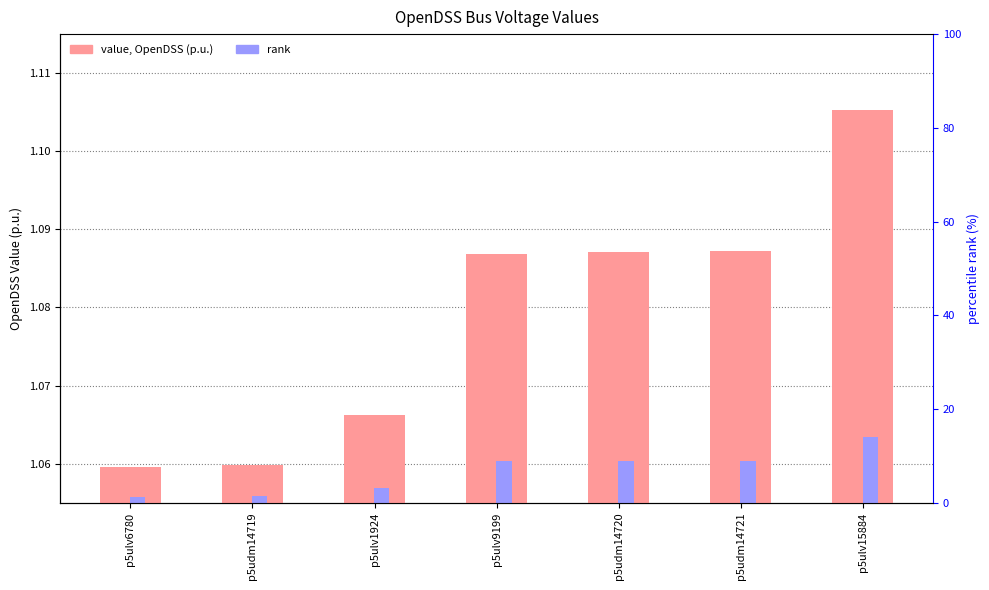

List the series in order of their peak value, highest first.

OpenDSS Value (p.u.), rank